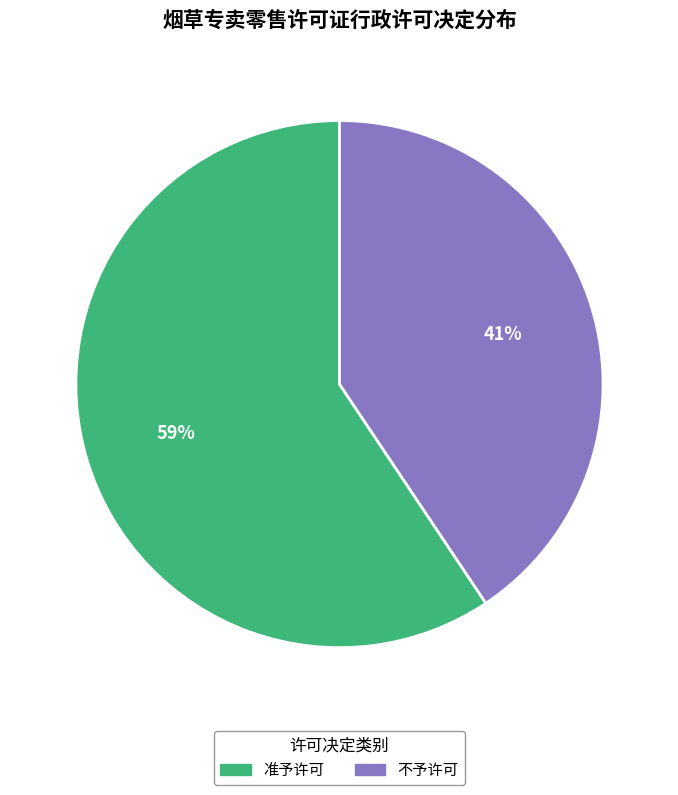

Is it true that 准予许可 is 68% of the pie?

False